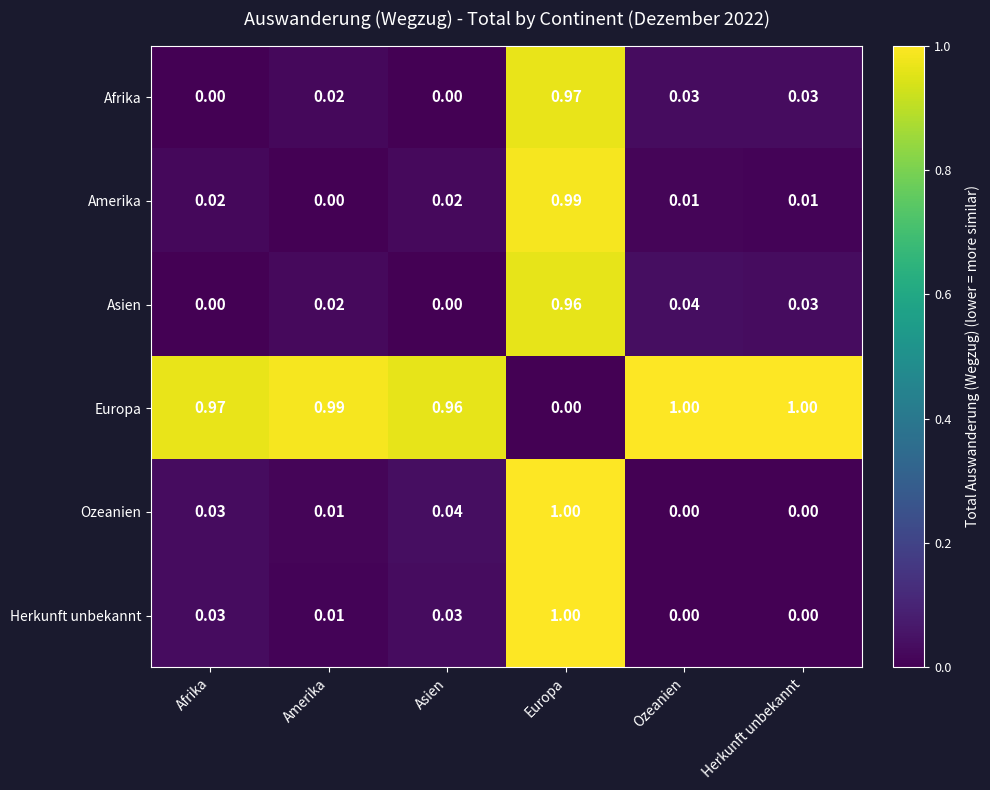

What is the total value across all series at Afrika?

1.1